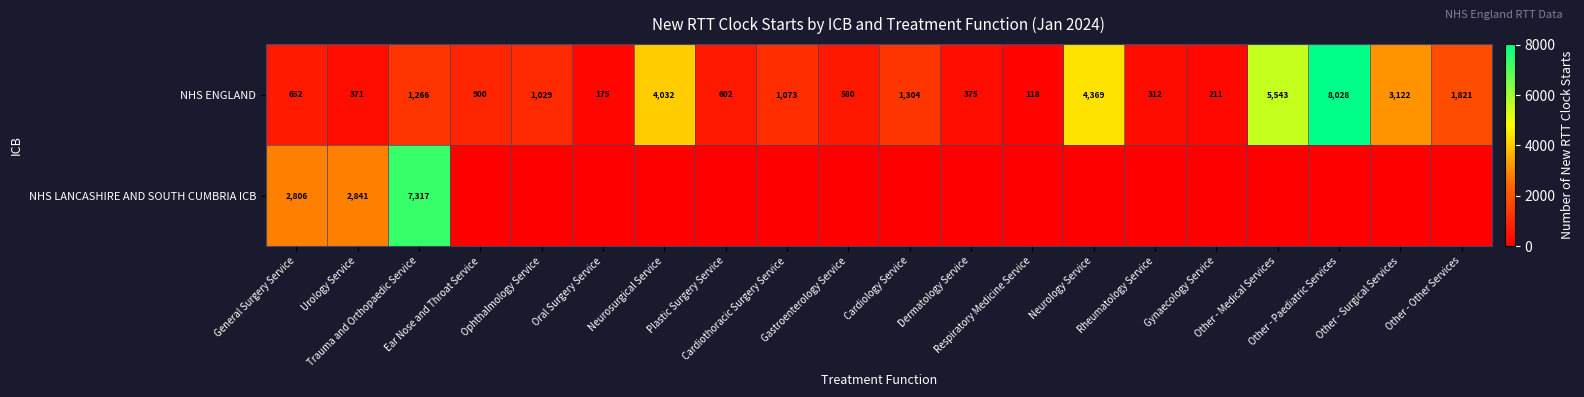

What is the difference between the maximum and minimum values in the NHS ENGLAND series?

7910